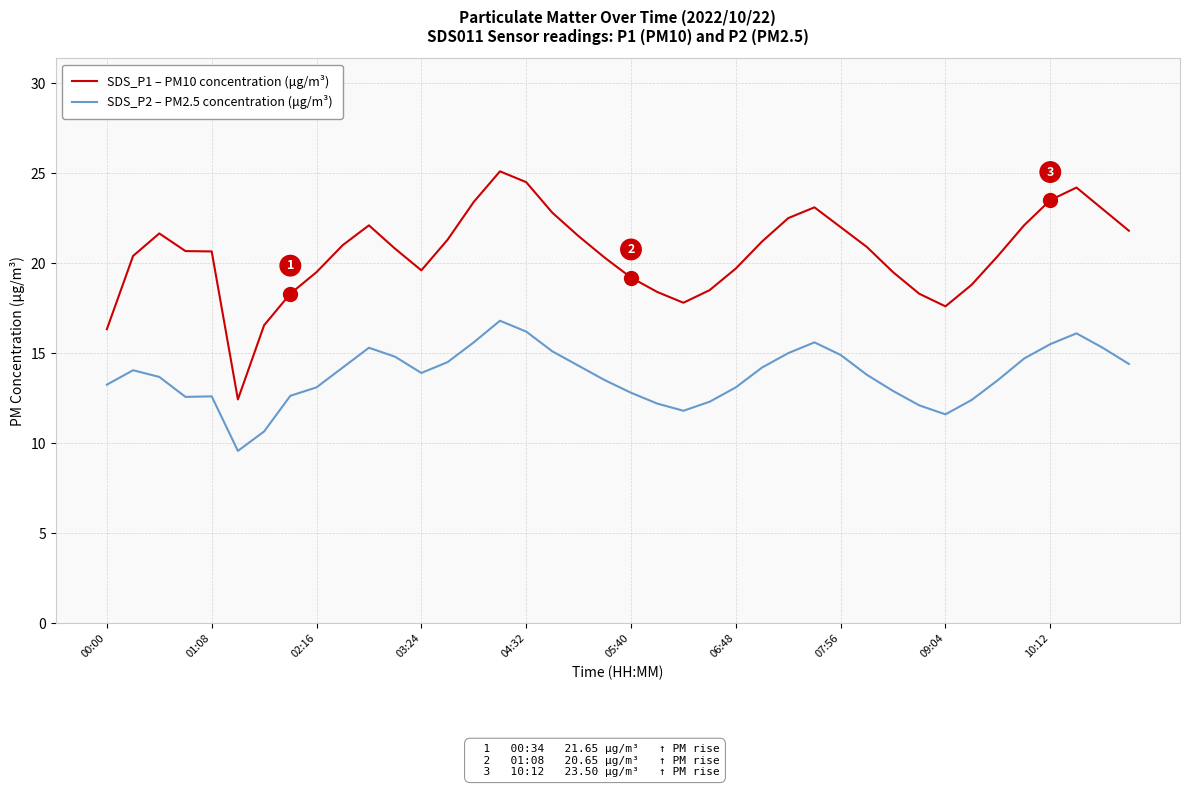

What are all the series names shown in the legend?

SDS_P1 – PM10 concentration (μg/m³), SDS_P2 – PM2.5 concentration (μg/m³)